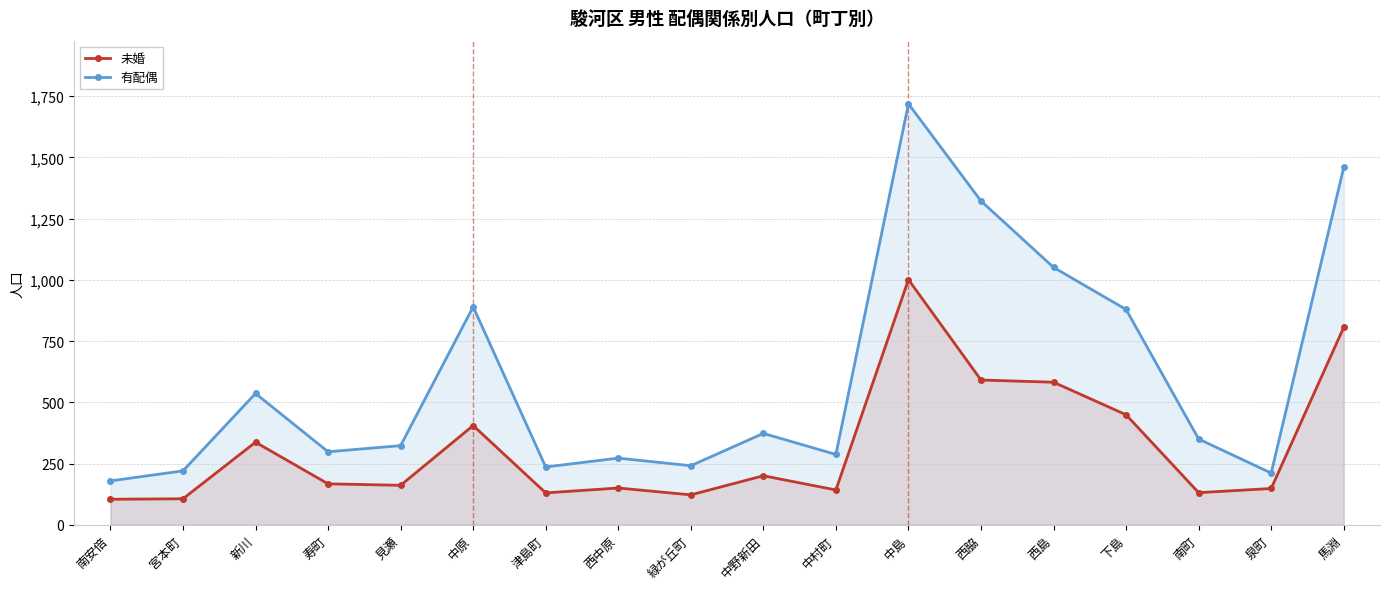

Reading right to left, what are all the values shown in this chart?

未婚: 馬淵=806	泉町=148	南町=131	下島=449	西島=582	西脇=591	中島=1001	中村町=142	中野新田=200	緑が丘町=122	西中原=150	津島町=130	中原=405	見瀬=161	寿町=167	新川=337	宮本町=106	南安倍=104
有配偶: 馬淵=1459	泉町=211	南町=350	下島=879	西島=1051	西脇=1322	中島=1719	中村町=287	中野新田=373	緑が丘町=241	西中原=272	津島町=236	中原=890	見瀬=323	寿町=298	新川=536	宮本町=220	南安倍=179